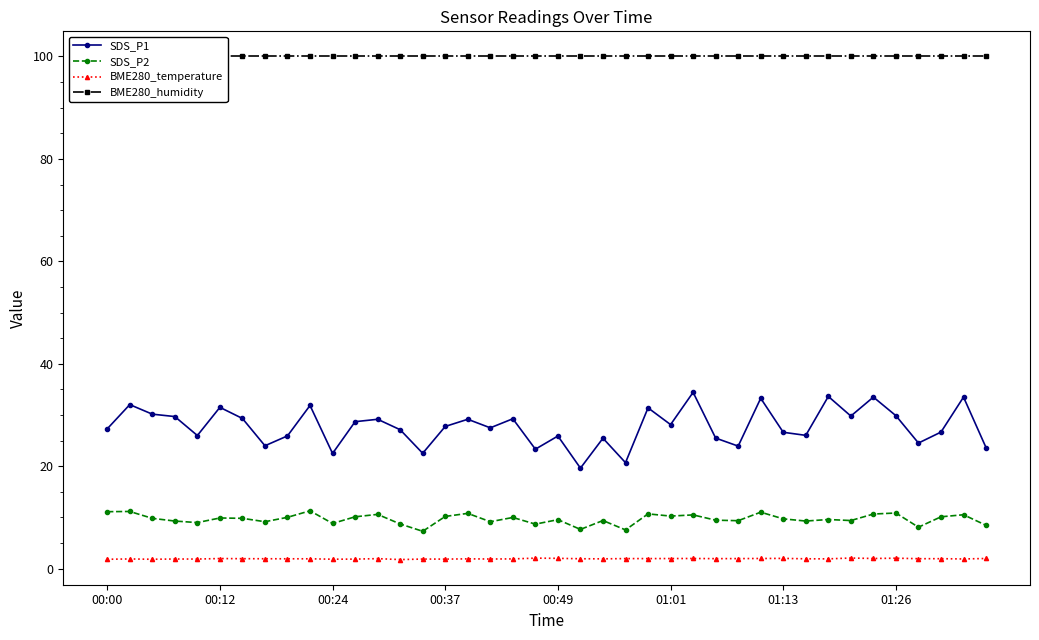

Which series has the largest total across all categories?

BME280_humidity